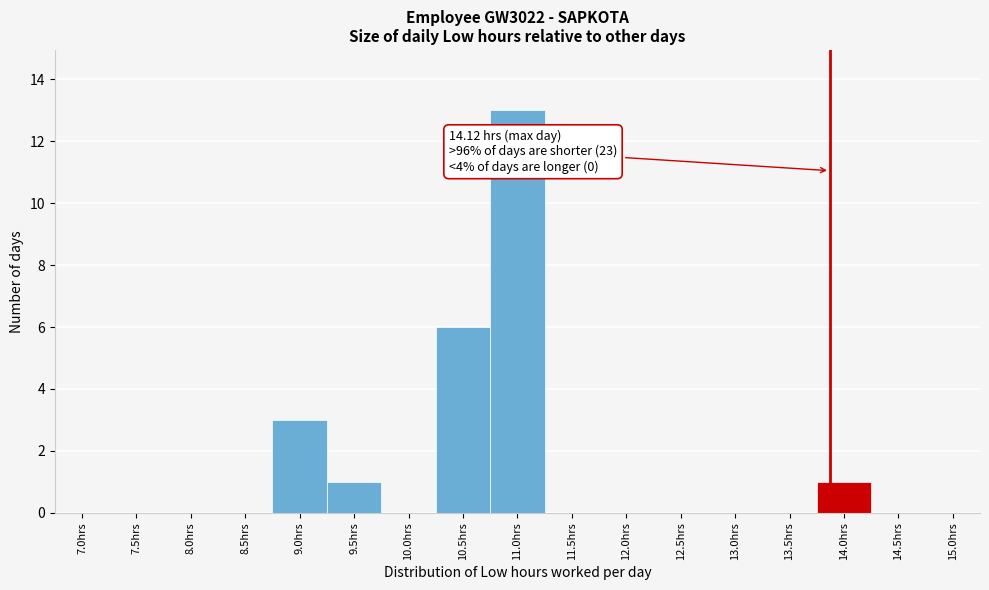

Reading left to right, list all the values displayed in this chart.

7.0hrs=0	7.5hrs=0	8.0hrs=0	8.5hrs=0	9.0hrs=3	9.5hrs=1	10.0hrs=0	10.5hrs=6	11.0hrs=13	11.5hrs=0	12.0hrs=0	12.5hrs=0	13.0hrs=0	13.5hrs=0	14.0hrs=1	14.5hrs=0	15.0hrs=0